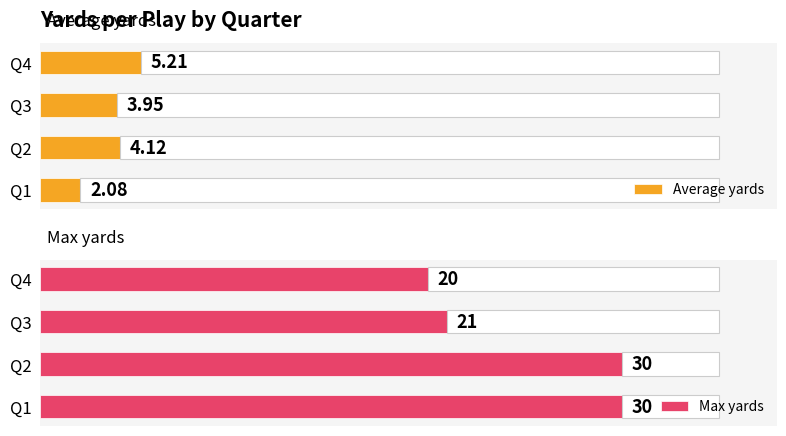

At which label is Max yards closest to 25?

Q3